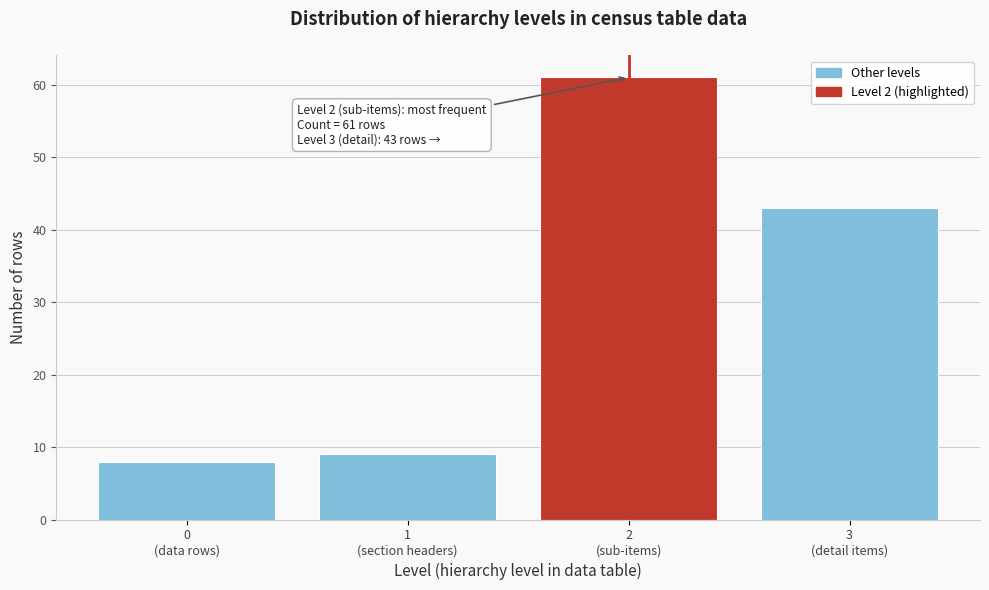

Reading right to left, transcribe all the data shown in this chart.

43	61	9	8